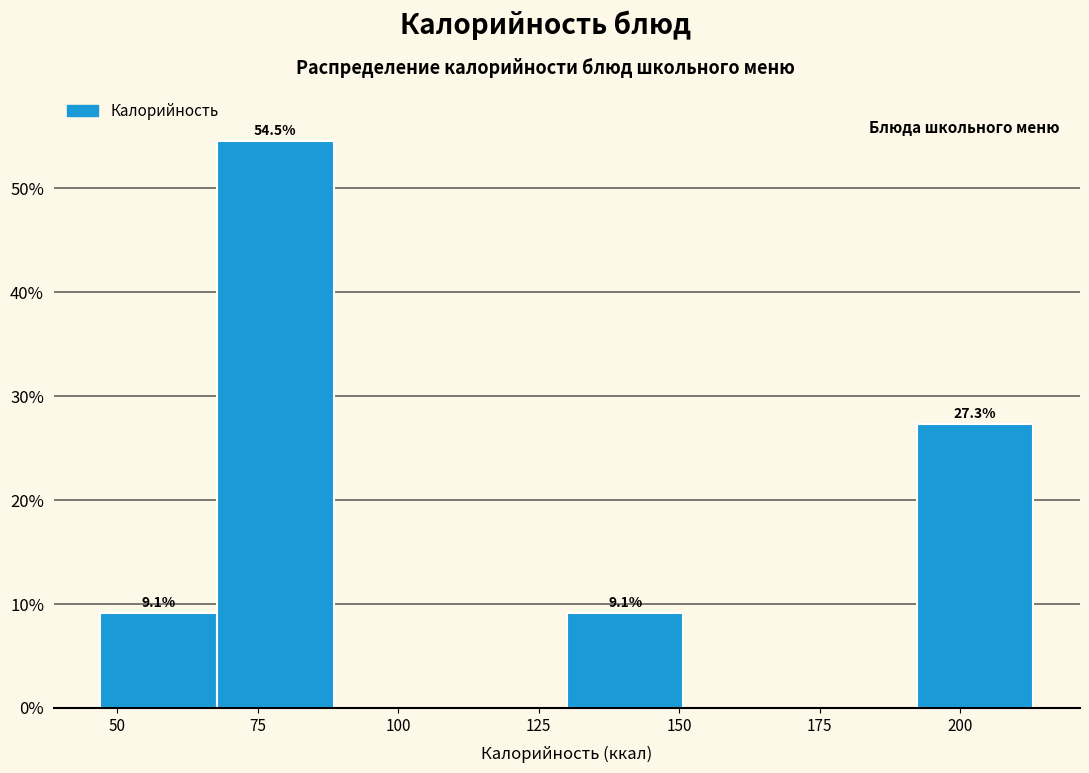

Which range on the x-axis has the tallest bar?

70 to 90